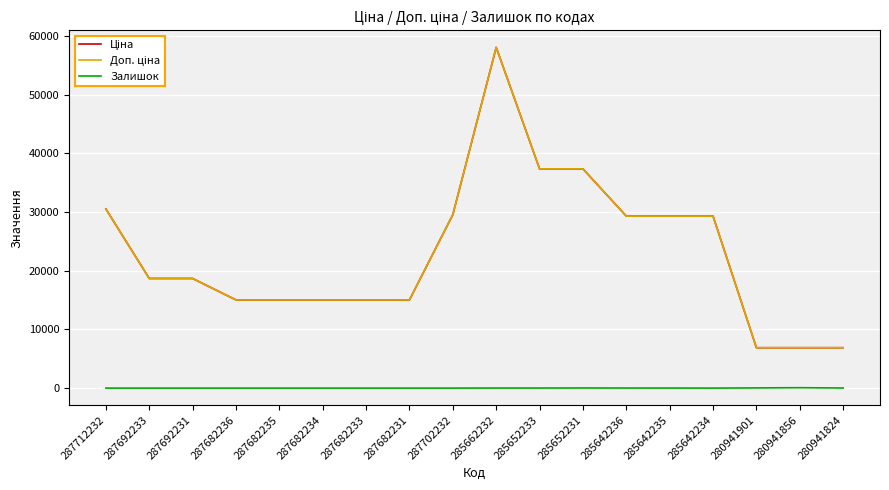

Reading left to right, extract all data points from this chart.

Ціна: 30512.3	18671.5	18671.5	15019.2	15019.2	15019.2	15019.2	15019.2	29548.9	58037.0	37343.0	37343.0	29294.9	29294.9	29294.9	6879.5	6879.5	6879.5
Доп. ціна: 30512.3	18671.5	18671.5	15019.2	15019.2	15019.2	15019.2	15019.2	29548.9	58037.0	37343.0	37343.0	29294.9	29294.9	29294.9	6879.5	6879.5	6879.5
Залишок: 0.0	0.0	0.0	0.0	0.0	0.0	0.0	0.0	0.0	12.0	12.0	22.0	12.0	11.0	0.0	33.0	72.0	17.0